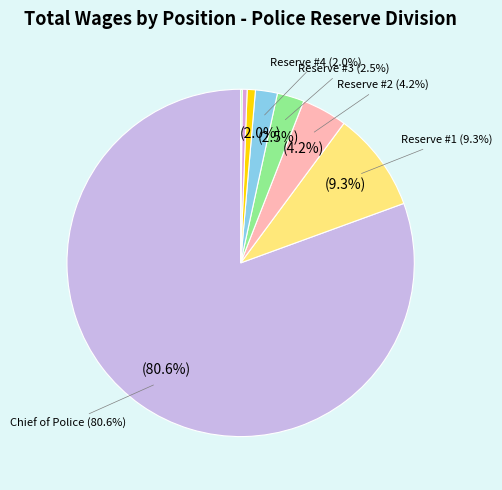

The Temp-Police Reserve (457) slice represents 9% of the pie. True or false?

False